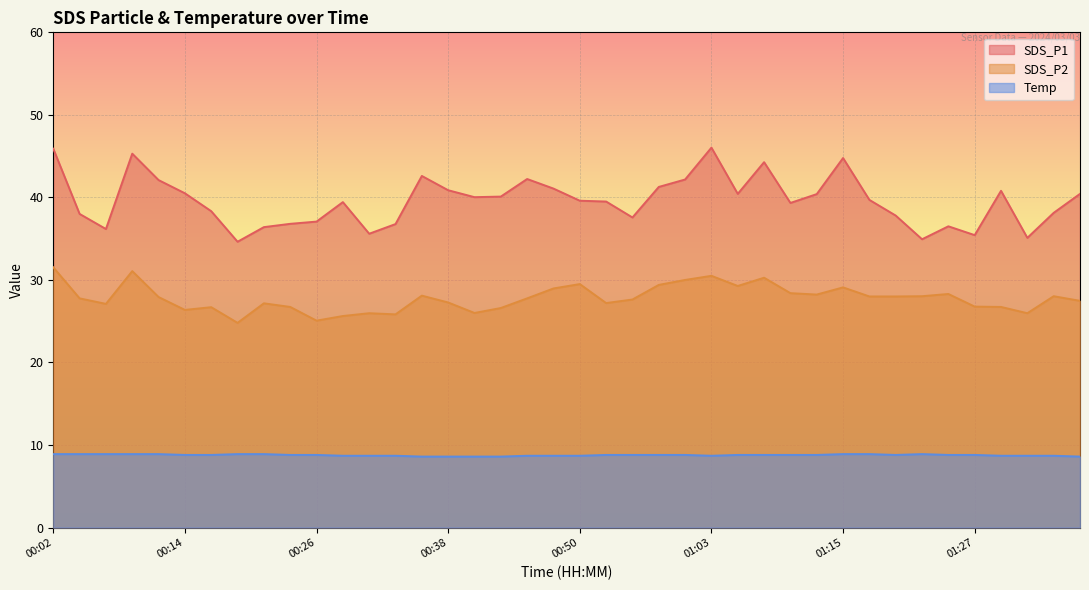

What is the maximum value shown in the chart?

46.0